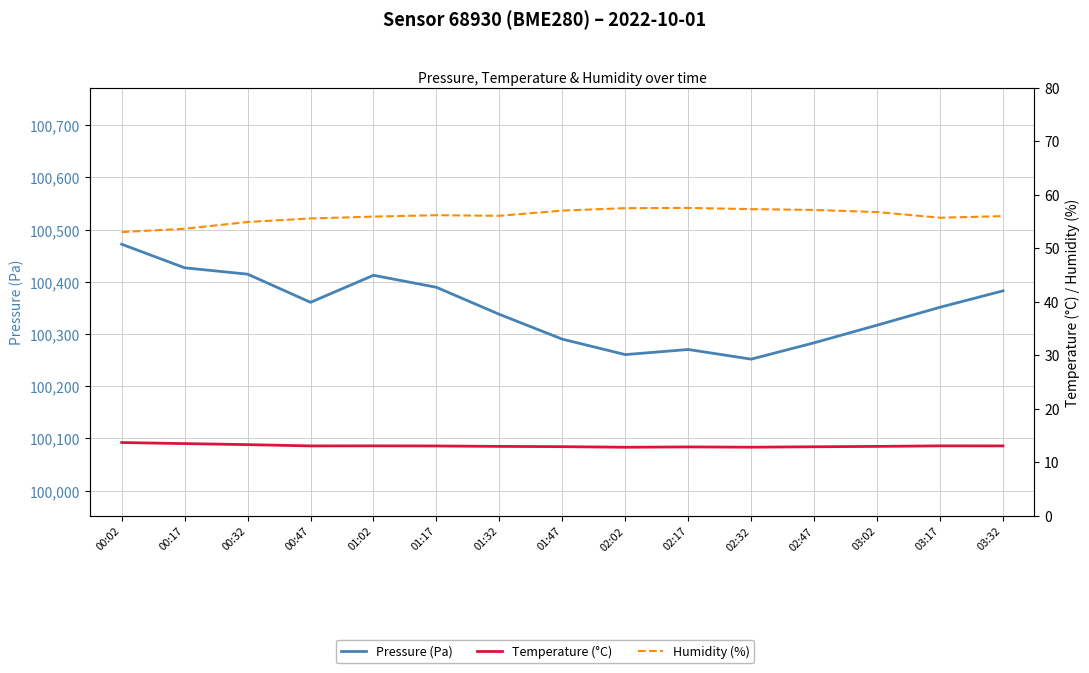

What is the difference between the Temperature (°C) values at 02:02 and 03:32?

0.2